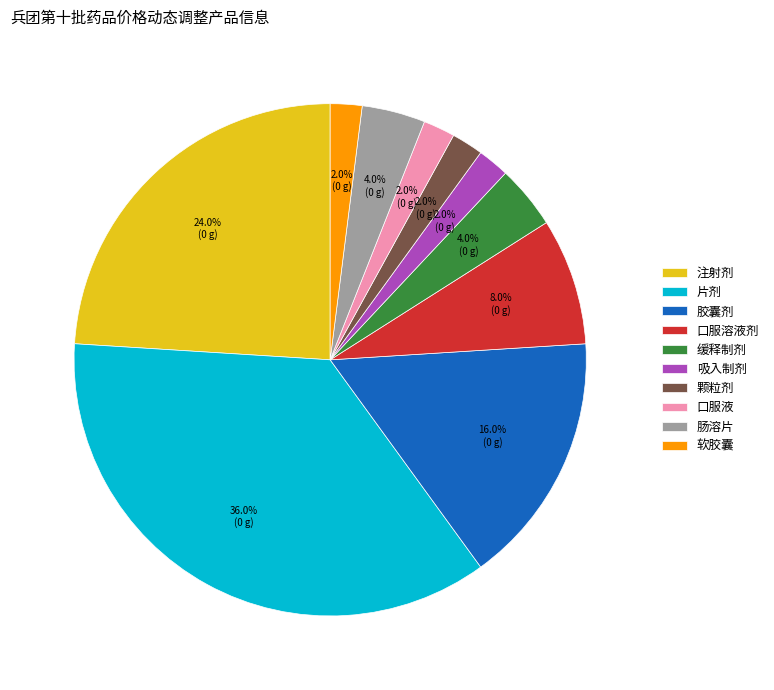

Count the number of slices in the pie.

10